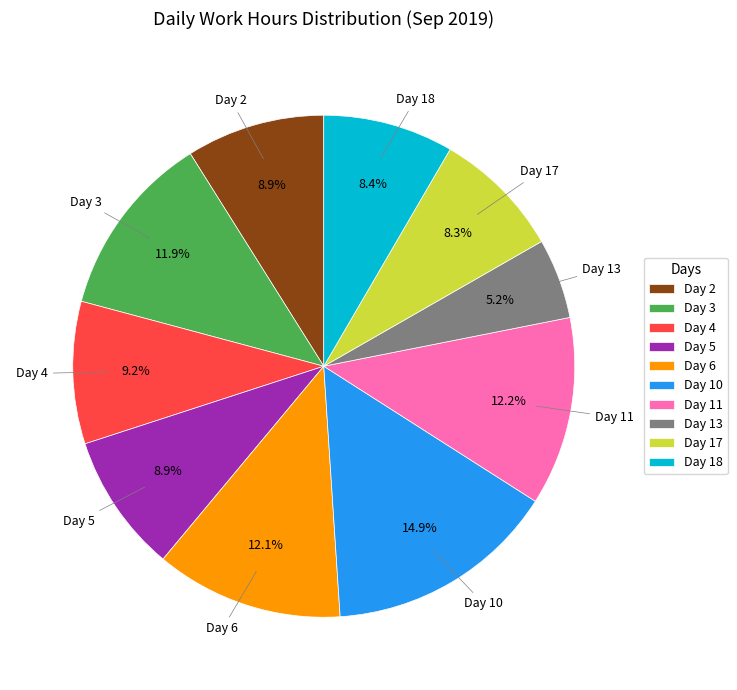

Is there any slice that represents more than half of the pie?

No